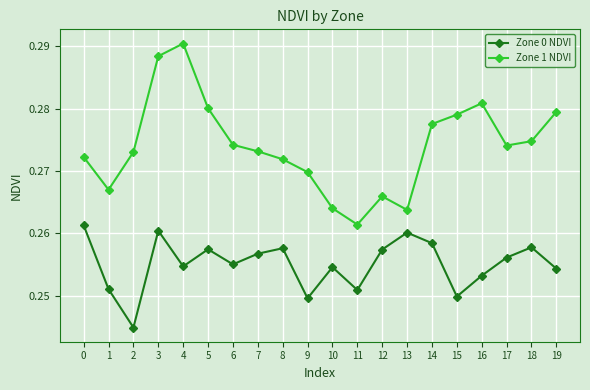

Which series has the largest range (max minus min)?

Zone 1 NDVI